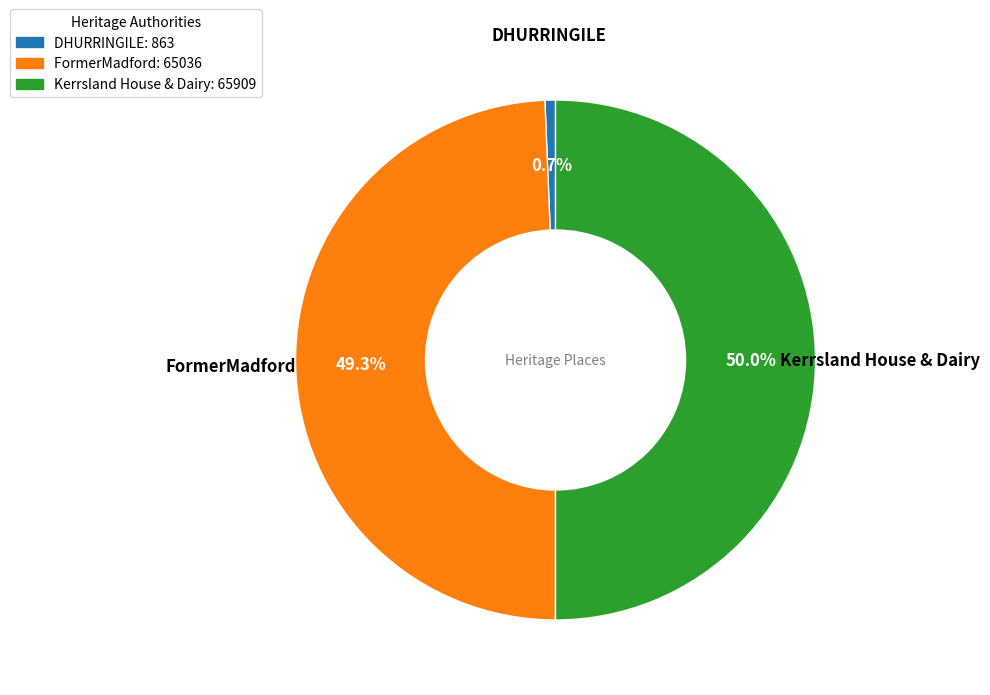

Rank the categories by value from lowest to highest.

DHURRINGILE, FormerMadford, Kerrsland House & Dairy